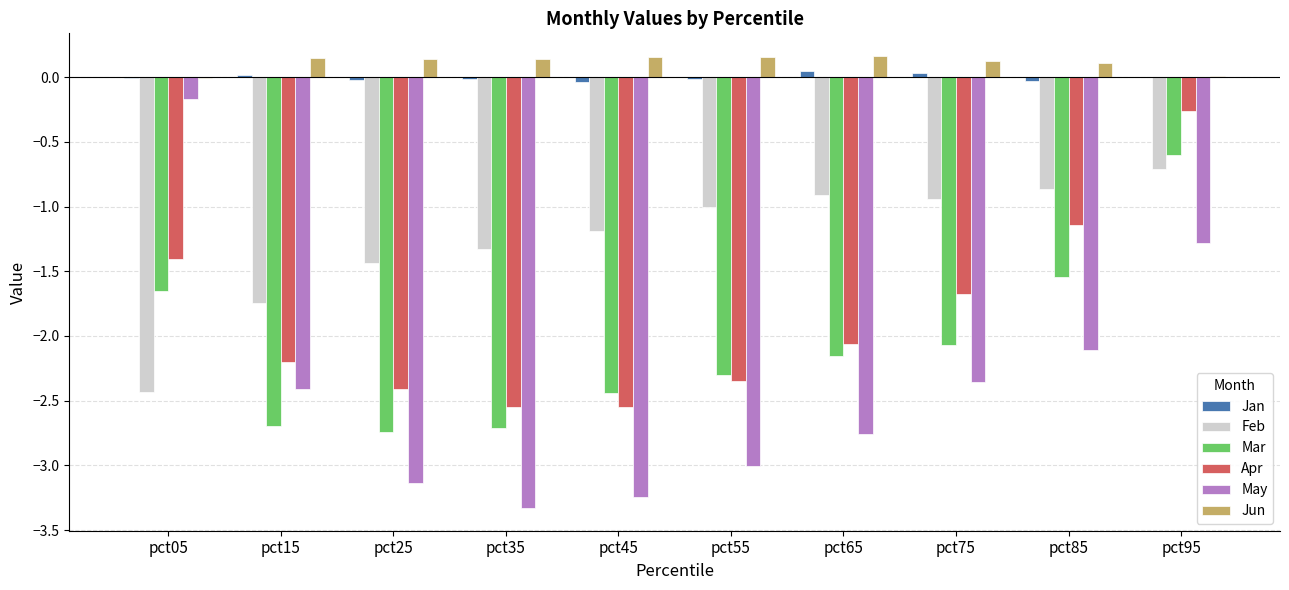

At which label does Mar first exceed -2?

pct05